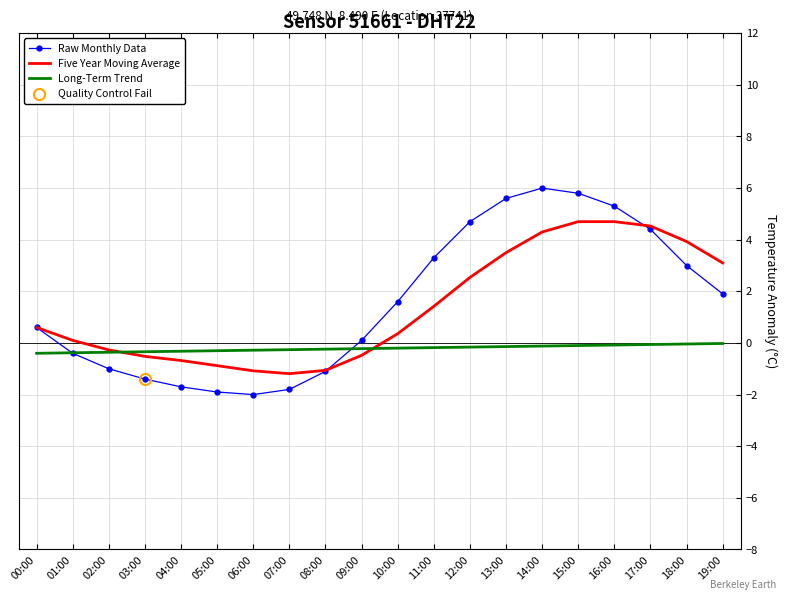

Reading right to left, what are all the values shown in this chart?

Raw Monthly Data: 1.9	3.0	4.4	5.3	5.8	6.0	5.6	4.7	3.3	1.6	0.1	-1.1	-1.8	-2.0	-1.9	-1.7	-1.4	-1.0	-0.4	0.6
Five Year Moving Average: 3.1	3.9	4.5	4.7	4.7	4.3	3.5	2.5	1.4	0.4	-0.5	-1.1	-1.2	-1.1	-0.9	-0.7	-0.5	-0.3	0.1	0.6
Long-Term Trend: -0.0	-0.0	-0.1	-0.1	-0.1	-0.1	-0.1	-0.2	-0.2	-0.2	-0.2	-0.2	-0.3	-0.3	-0.3	-0.3	-0.3	-0.4	-0.4	-0.4